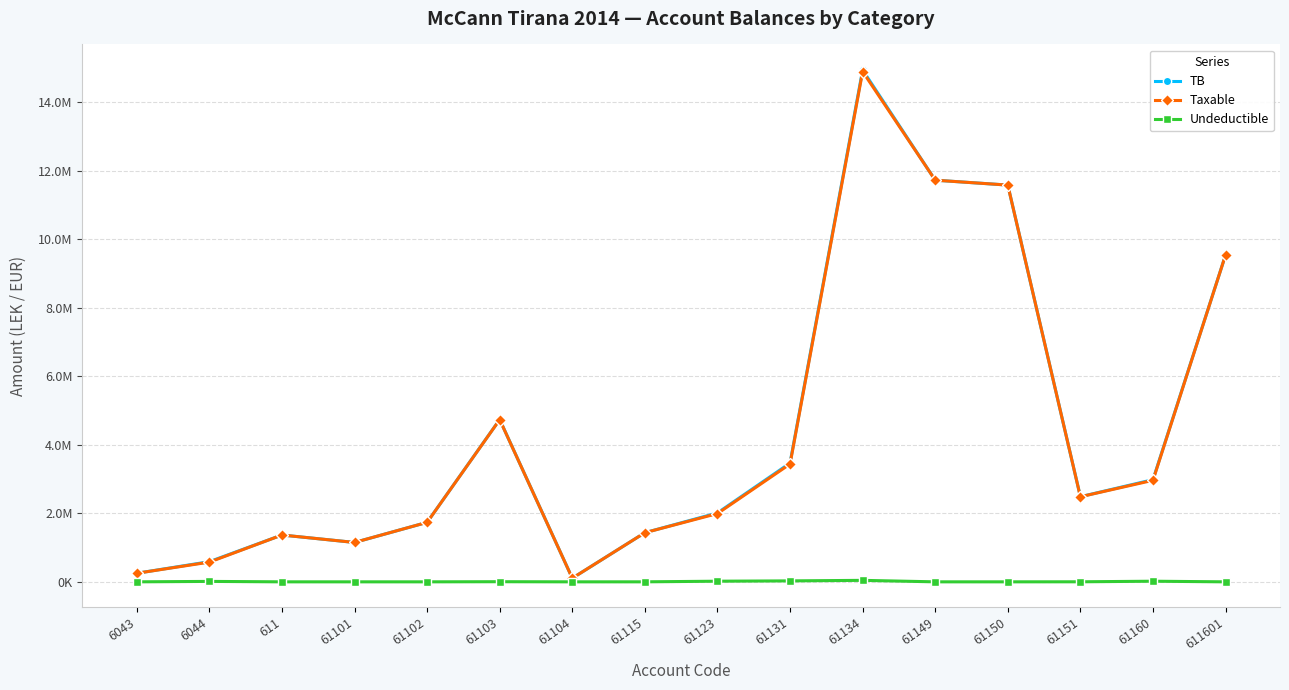

Reading left to right, transcribe all the data shown in this chart.

TB: 6043=250227.1	6044=588118.9	611=1366068.5	61101=1149043.7	61102=1735151.5	61103=4735066.9	61104=105900.0	61115=1434003.2	61123=2010362.2	61131=3465988.5	61134=14931158.8	61149=11717876.6	61150=11574631.1	61151=2483496.3	61160=2980057.7	611601=9536057.6
Taxable: 6043=250227.1	6044=575296.9	611=1366068.5	61101=1149043.7	61102=1735151.5	61103=4731146.9	61104=105900.0	61115=1433753.2	61123=1991862.2	61131=3437988.5	61134=14887859.8	61149=11717876.6	61150=11574631.1	61151=2482098.3	61160=2961857.7	611601=9536057.6
Undeductible: 6043=0.0	6044=12822.0	611=0.0	61101=0.0	61102=0.0	61103=3920.0	61104=0.0	61115=250.0	61123=18500.0	61131=28000.0	61134=43299.0	61149=0.0	61150=0.0	61151=1398.0	61160=18200.0	611601=0.0